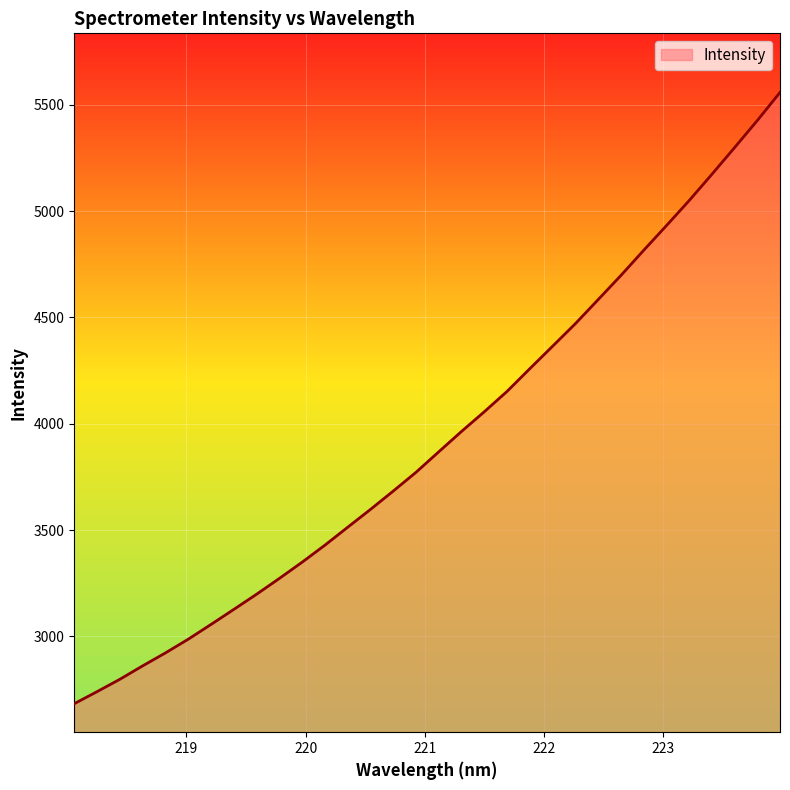

What is the difference between the maximum and minimum values?

2874.5